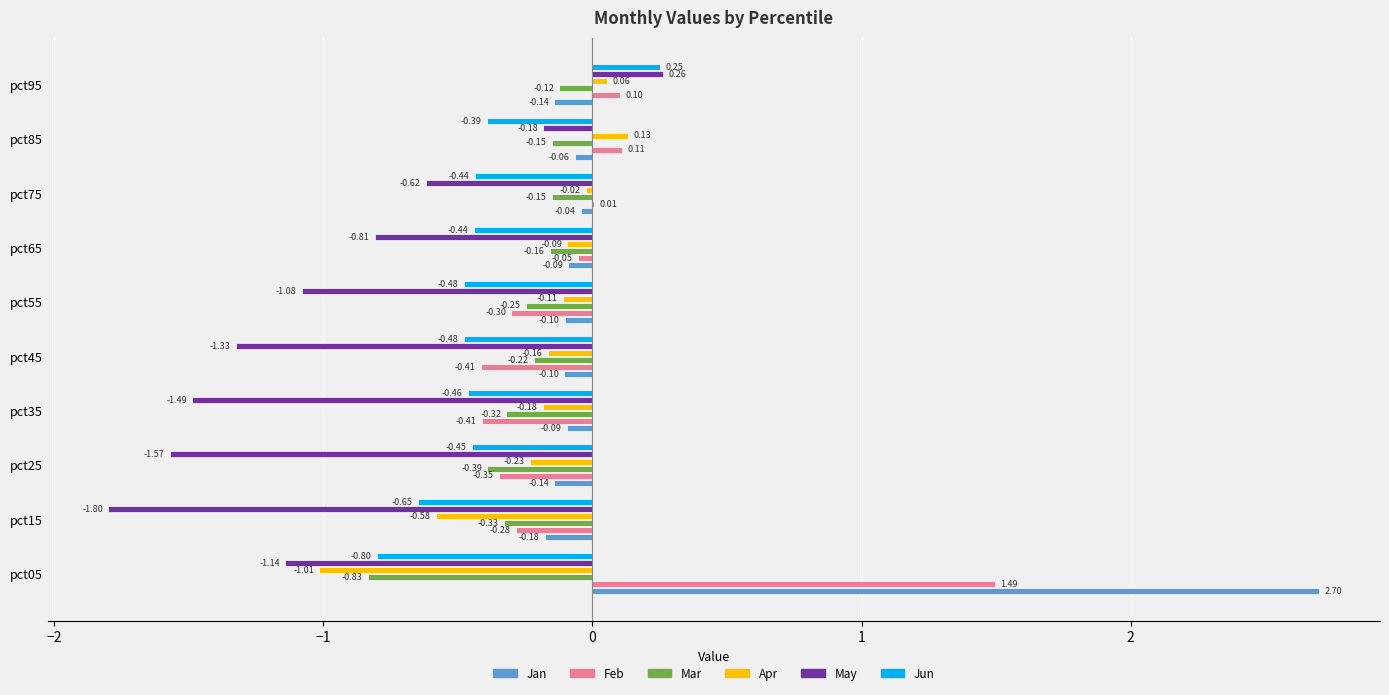

Is the value of May at pct55 greater than the value of Apr at pct75?

No